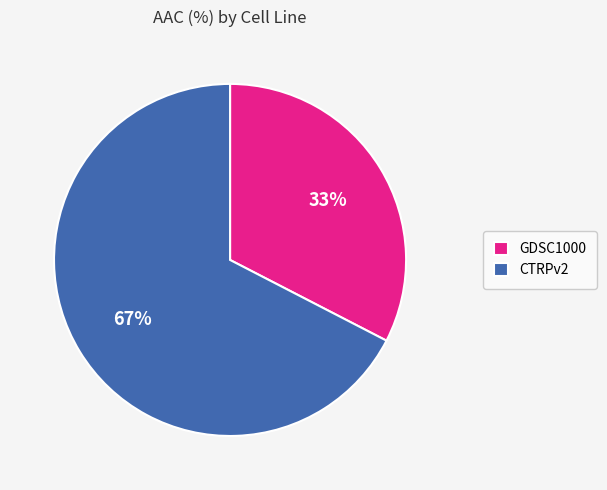

Combined, do CTRPv2 and GDSC1000 account for over 50%?

Yes